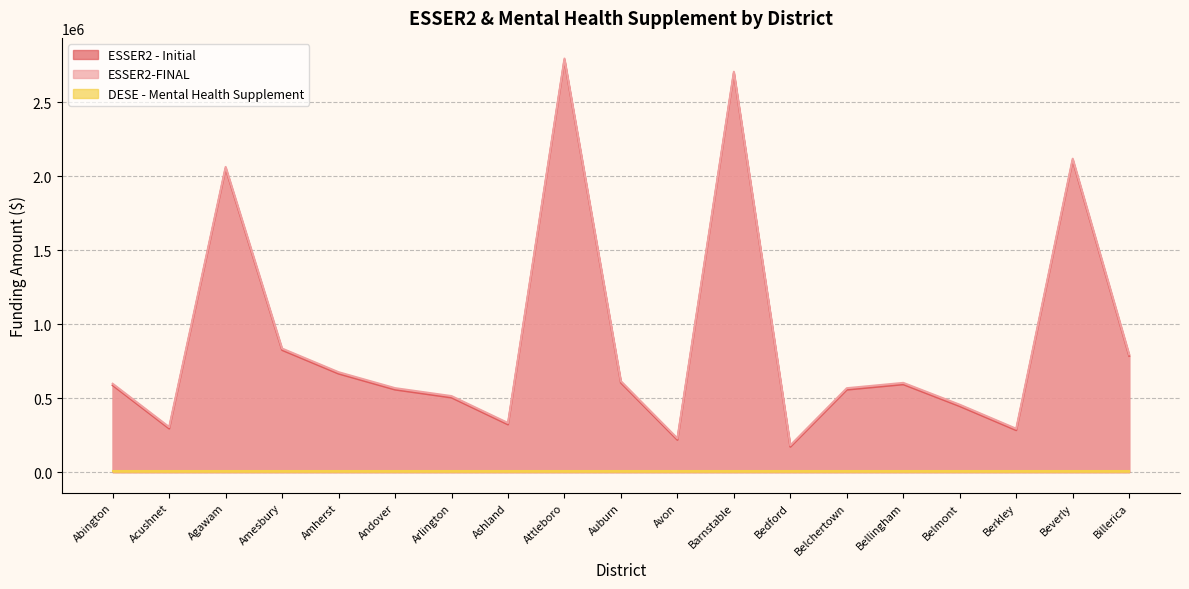

What is the sum of all ESSER2 - Initial values?

17070796